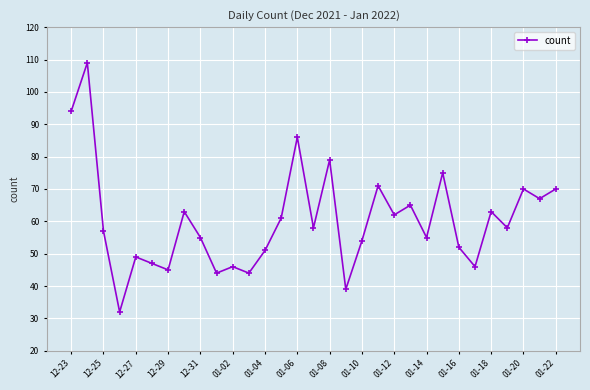

True or false: the data has more than 1 interior local peaks.

True